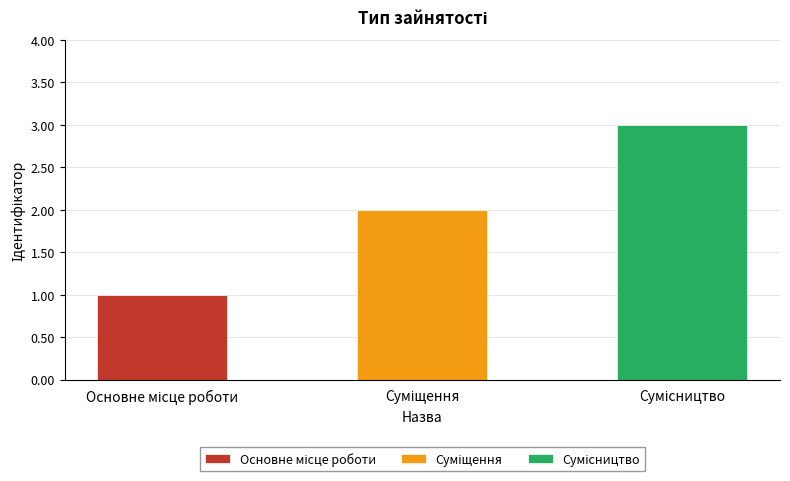

What is the label of the 2nd bar from the right?

Суміщення